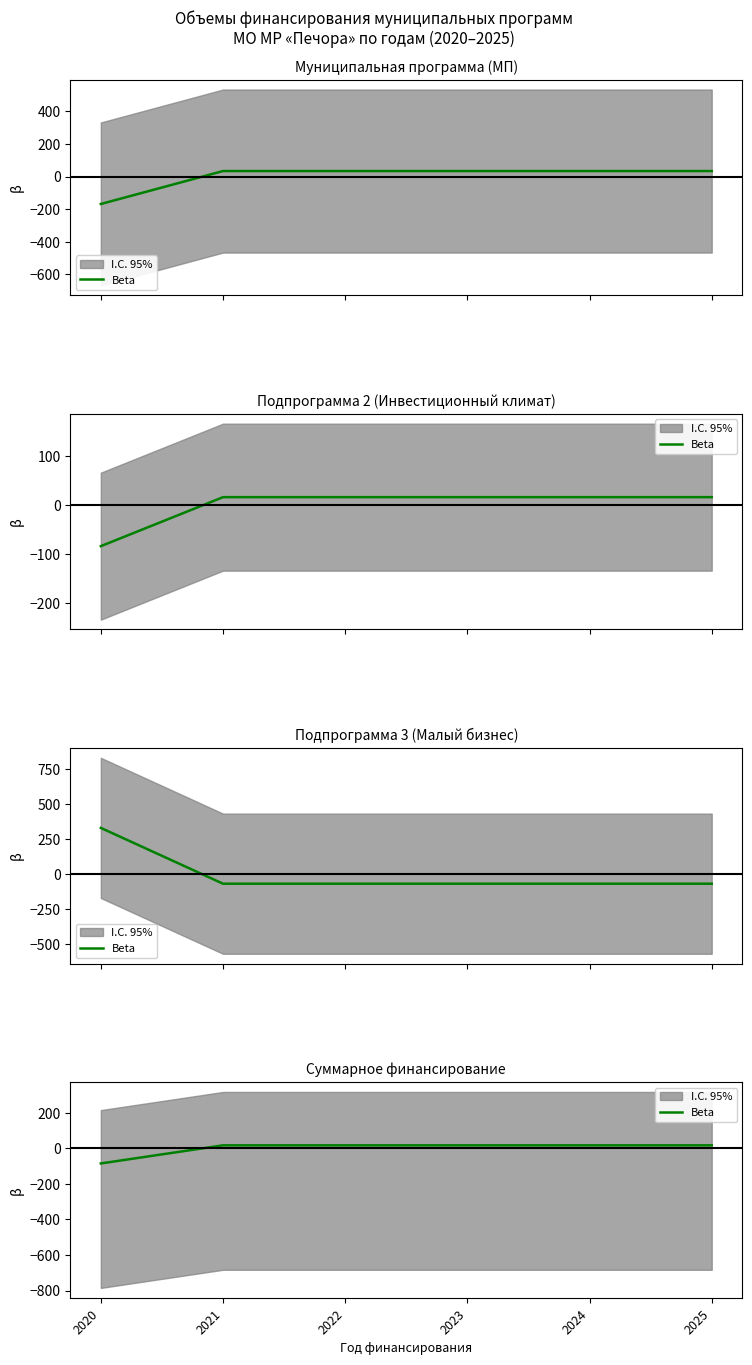

The chart shows a value of 22.2 at 2023. True or false?

False